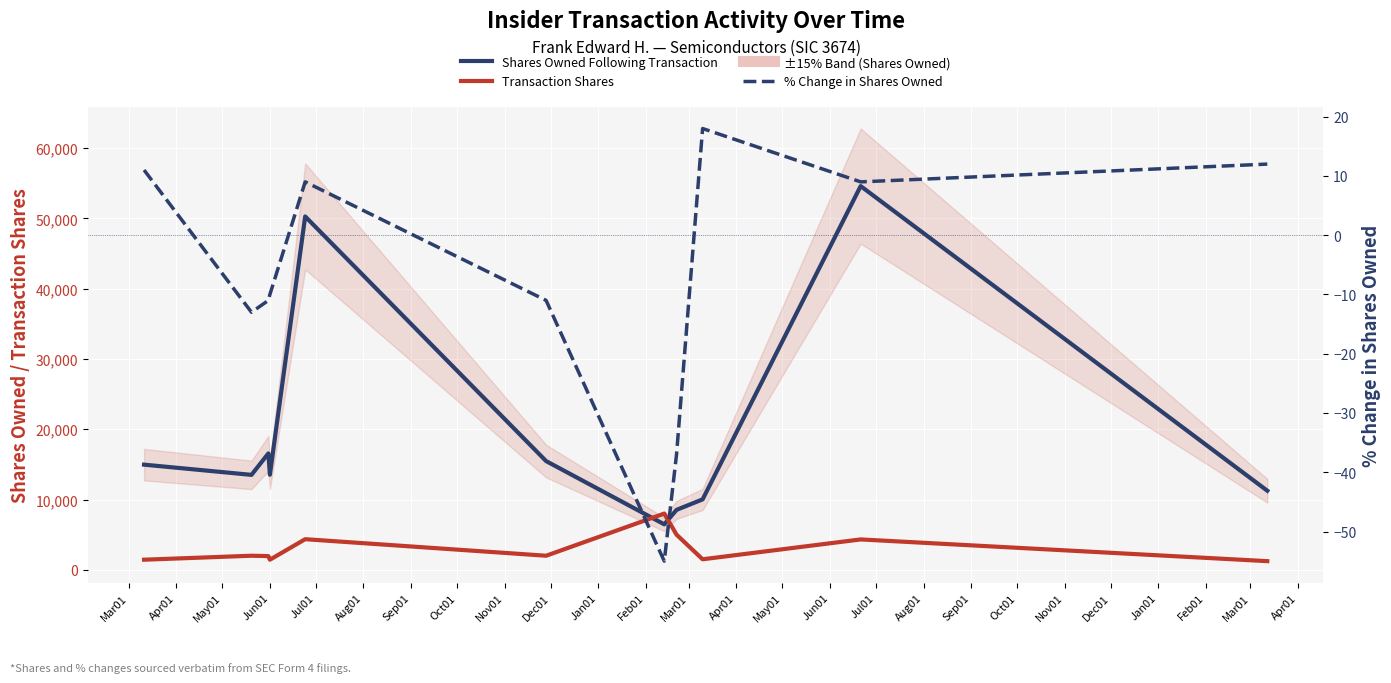

What is the smallest value displayed?

-55